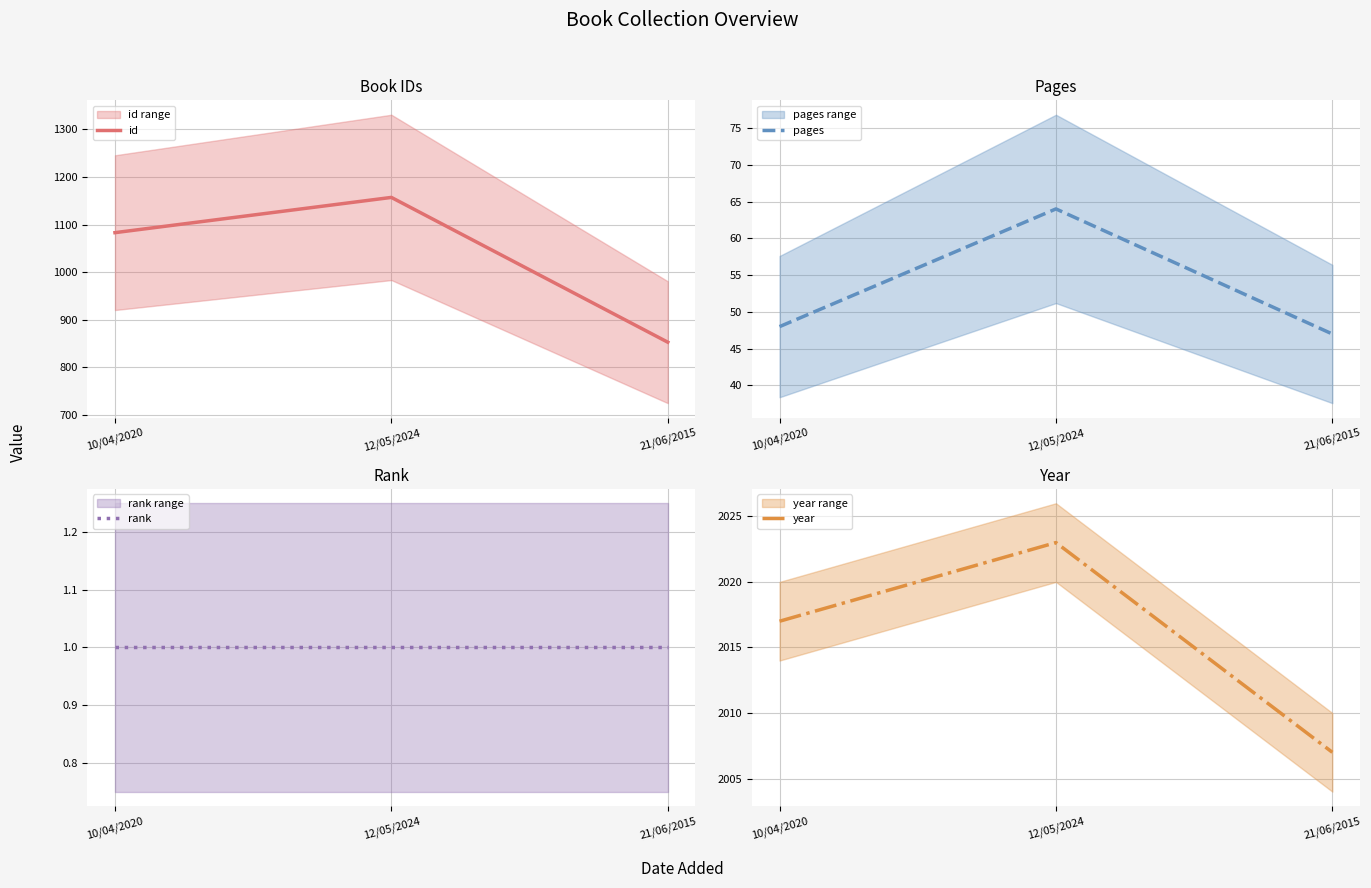

Which series has the largest total across all categories?

year